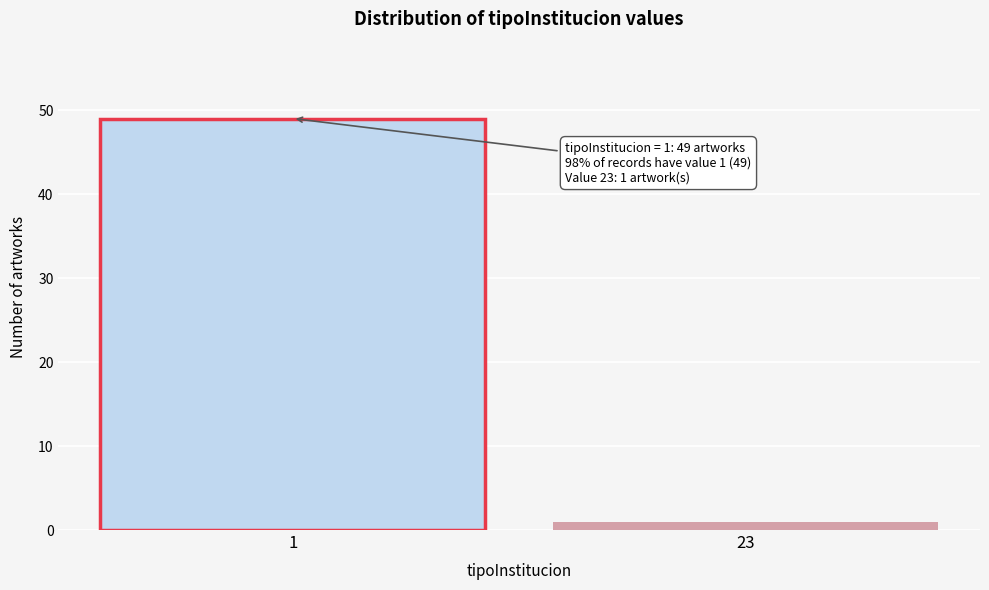

Reading left to right, transcribe all the data shown in this chart.

1=49	23=1